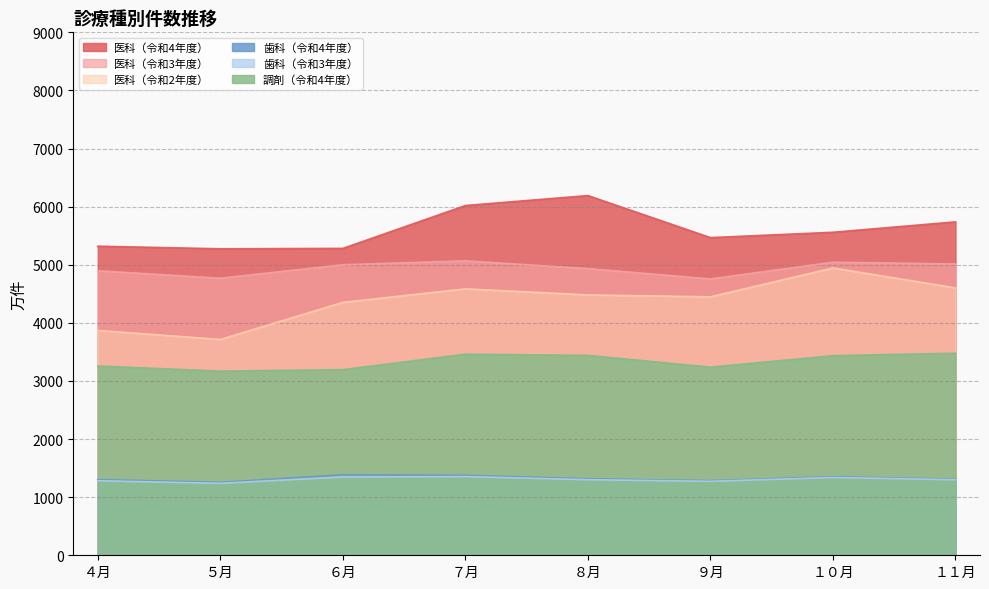

What is the greatest value displayed?

6190.7